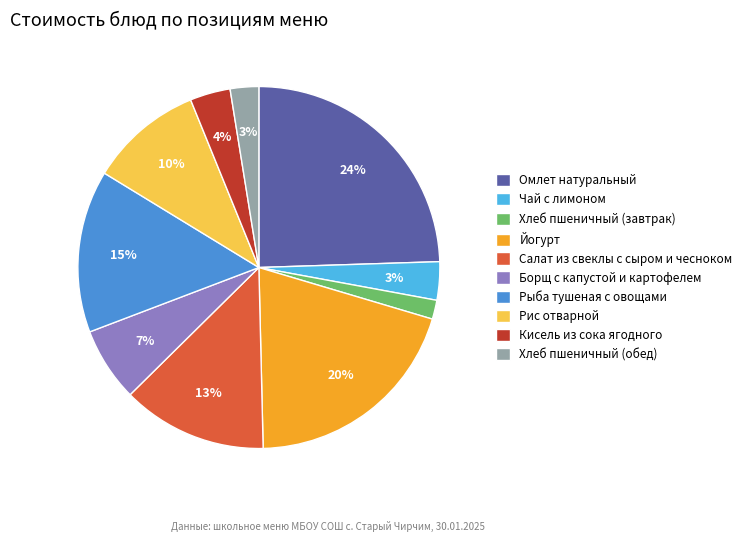

Count the number of slices in the pie.

10